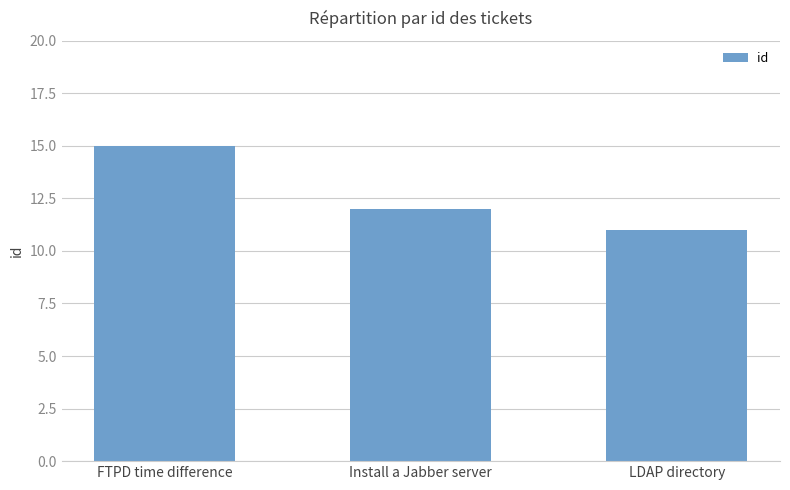

List the labels in order of value, smallest first.

LDAP directory, Install a Jabber server, FTPD time difference